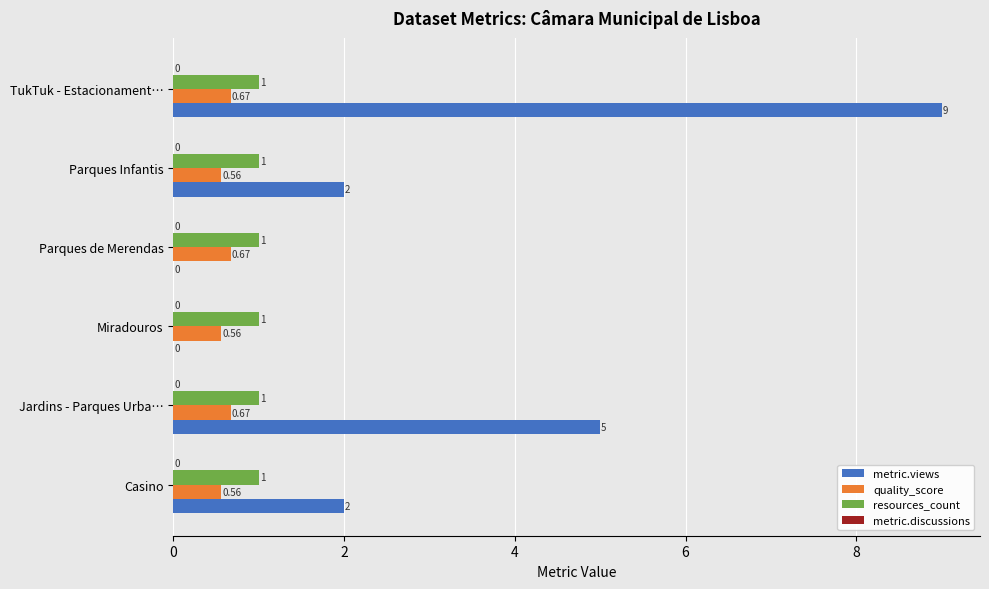

At which category does the chart reach its peak across all series?

TukTuk - Estacionament…